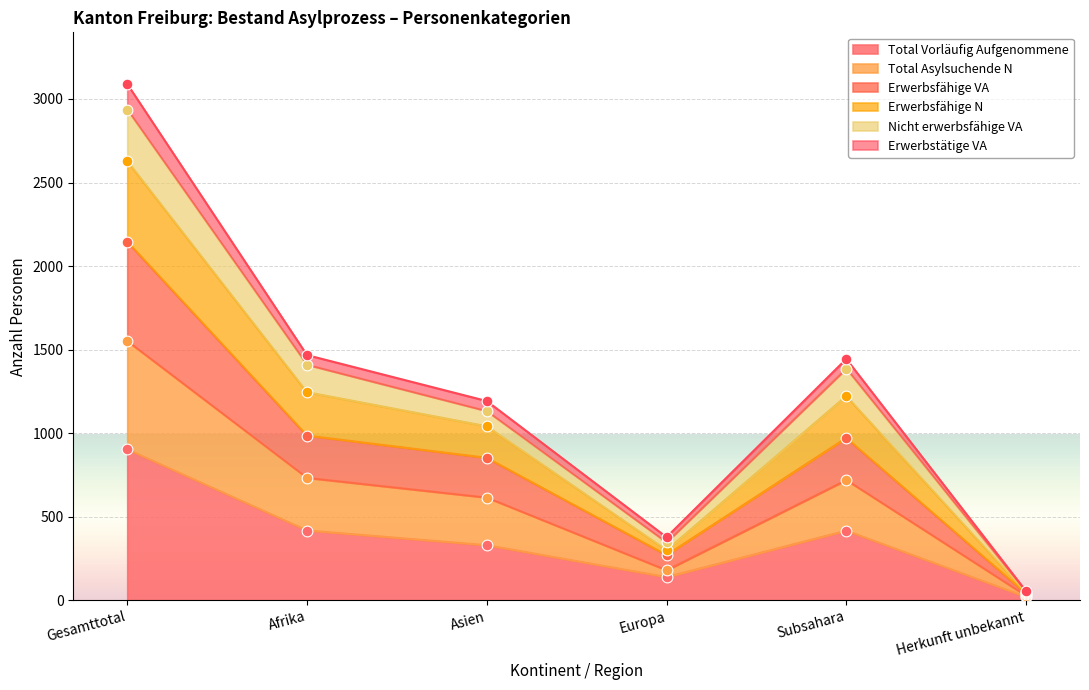

Is it true that Total Vorläufig Aufgenommene equals 138 at Europa?

True